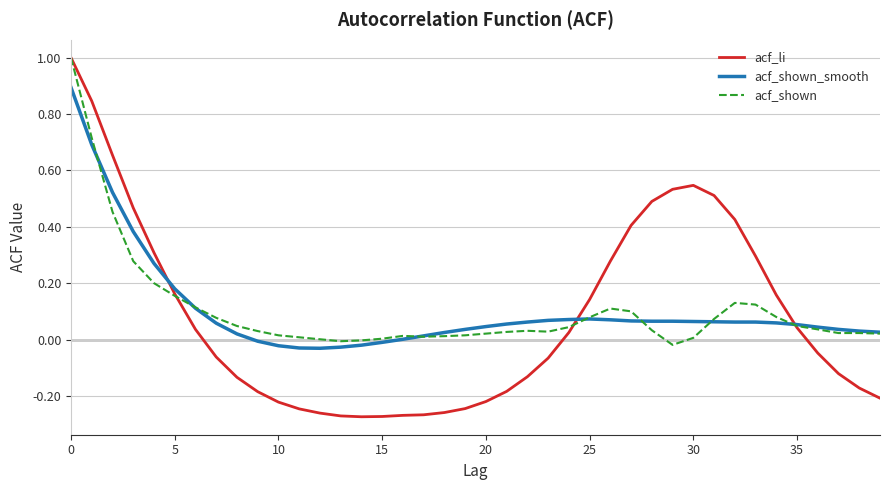

How many times do acf_shown_smooth and acf_li cross each other?

3